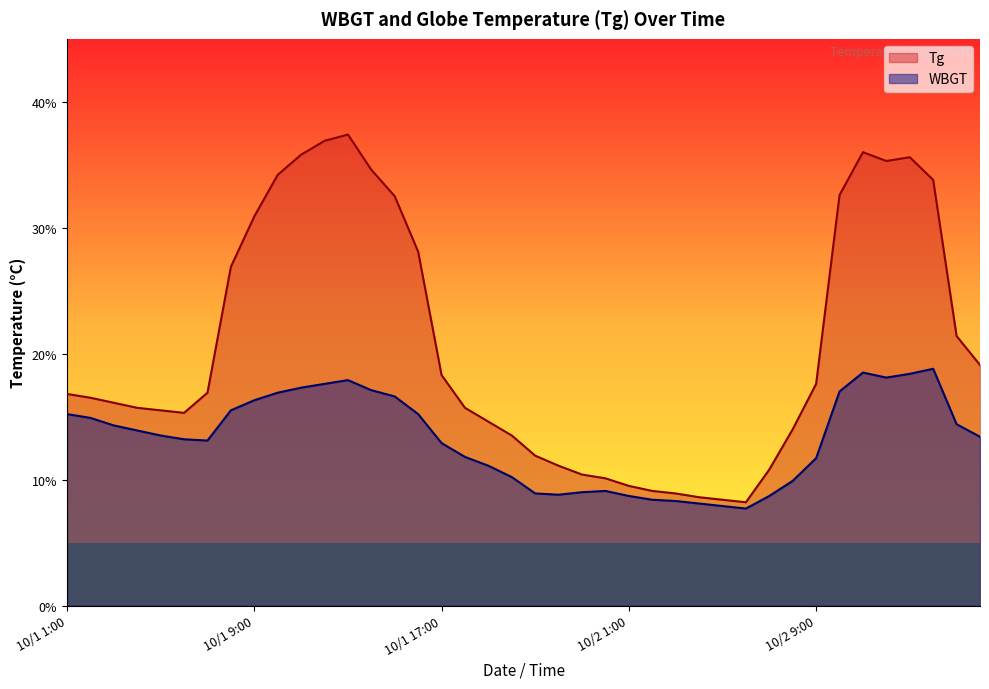

List the series in order of their peak value, highest first.

Tg, WBGT